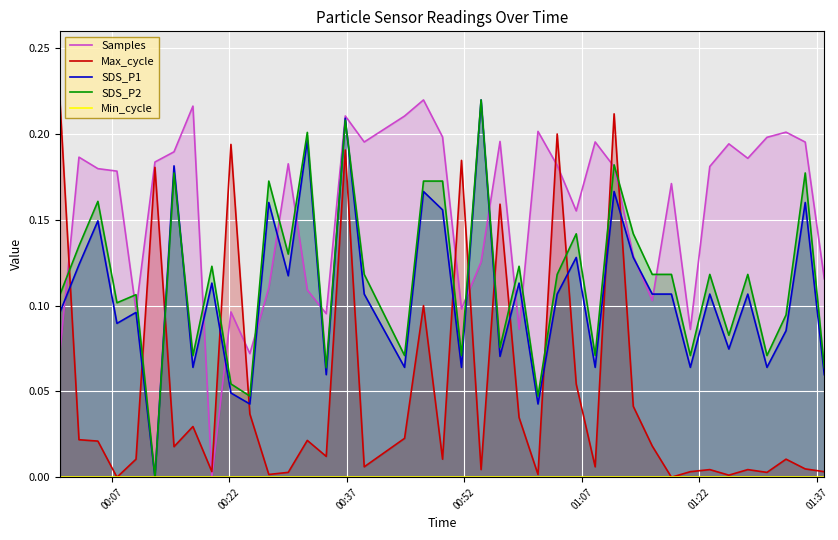

What are all the series names shown in the legend?

Samples, Max_cycle, SDS_P1, SDS_P2, Min_cycle